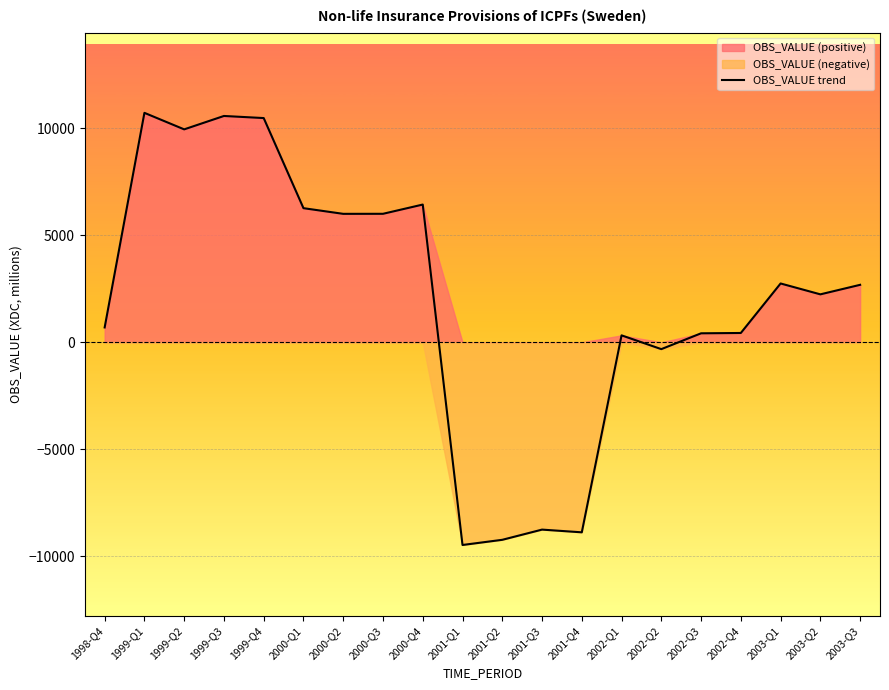

What is the average value?

1968